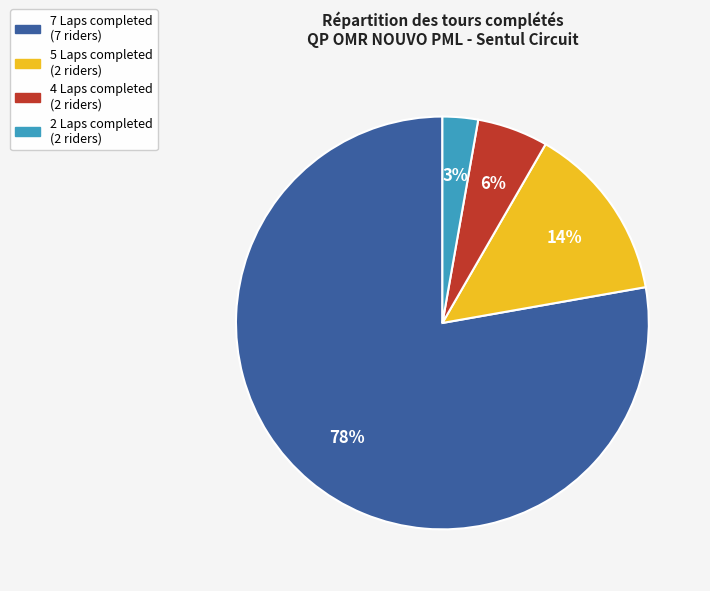

To the nearest percent, what is the average slice percentage?

25%